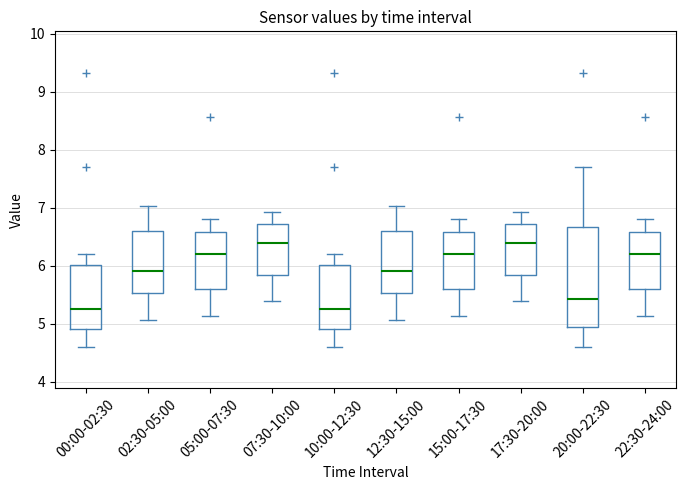

Comparing the boxes themselves (not the whiskers), which one is the tallest?

20:00-22:30